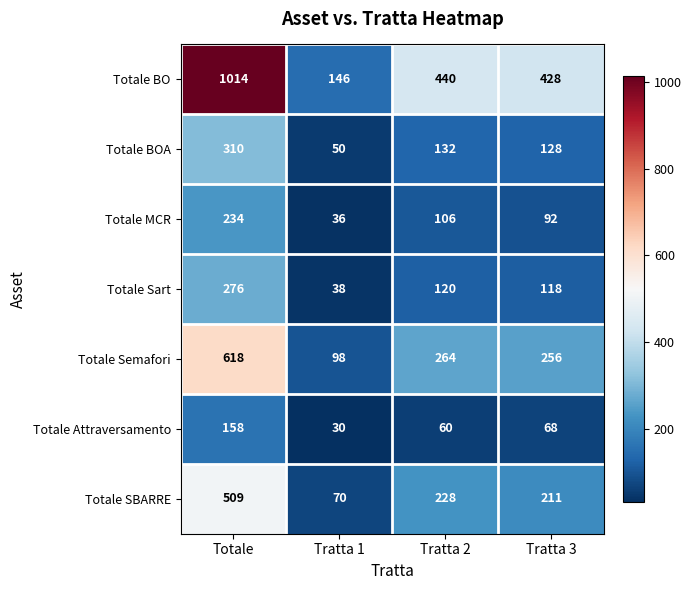

What value does the Totale BOA series have at Tratta 3?

128